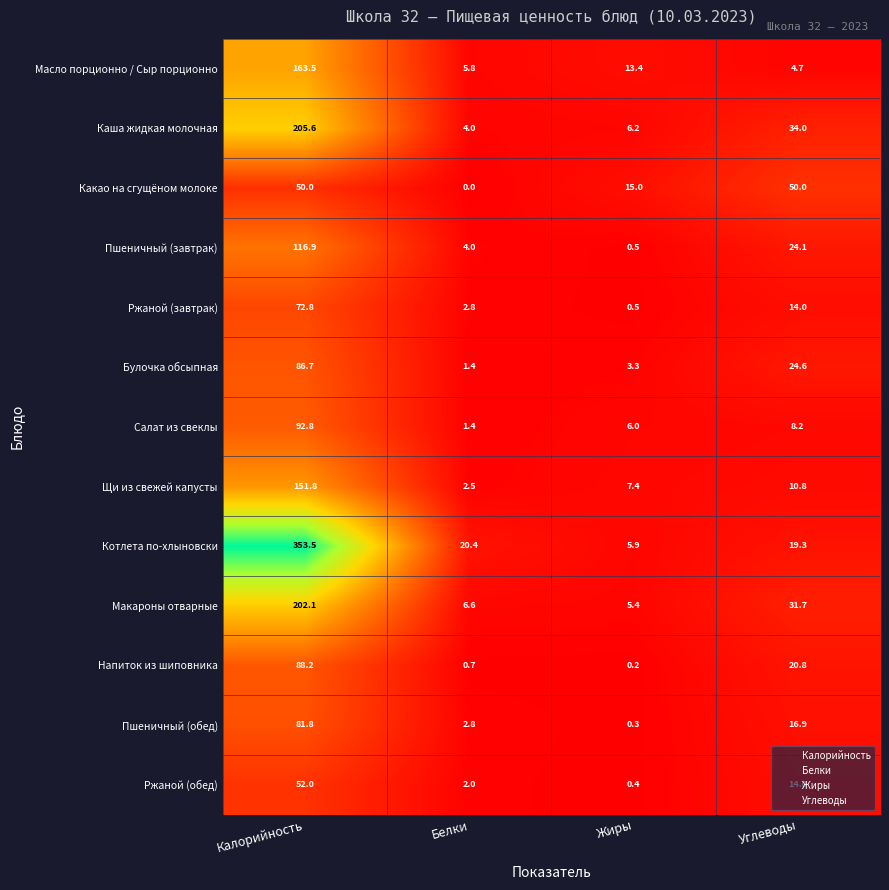

Rank the categories by Щи из свежей капусты value from lowest to highest.

Белки, Жиры, Углеводы, Калорийность